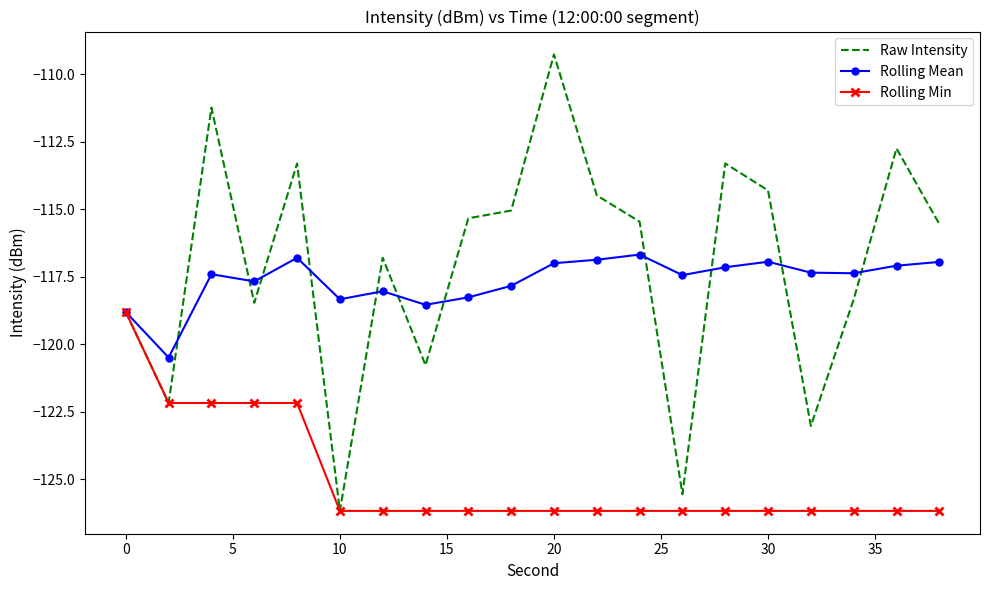

Which series has the widest spread of values?

Raw Intensity